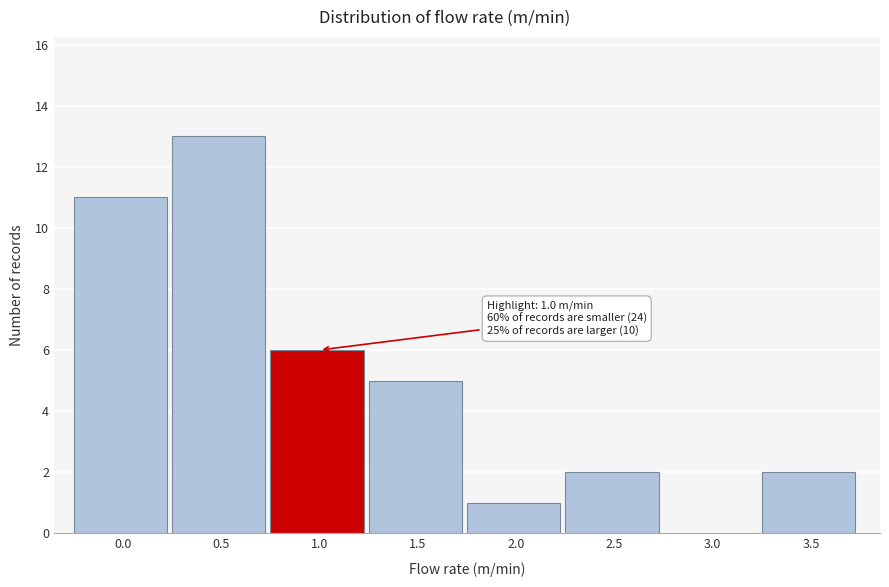

Reading left to right, what are all the values shown in this chart?

0.0=11	0.5=13	1.0=6	1.5=5	2.0=1	2.5=2	3.0=0	3.5=2